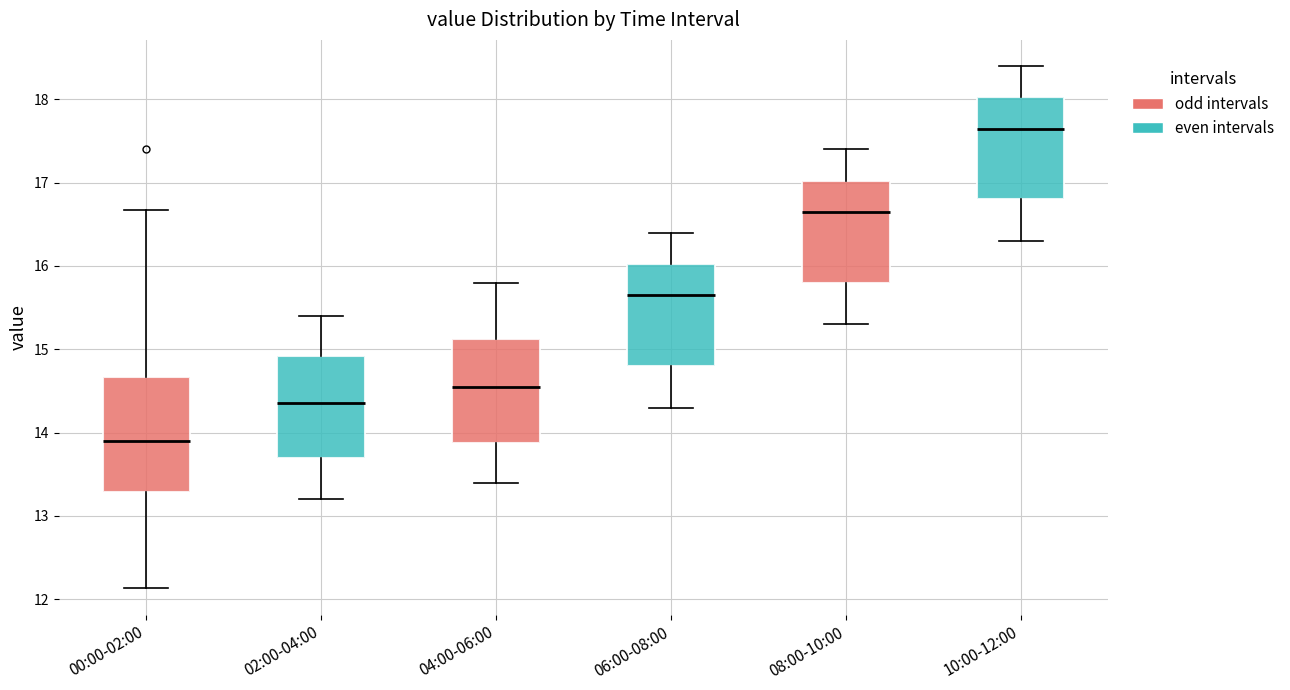

Where does the median line of the box for 04:00-06:00 sit on the y-axis? The values are not printed on the chart, so give them approximately, as read against the axis.

14.6